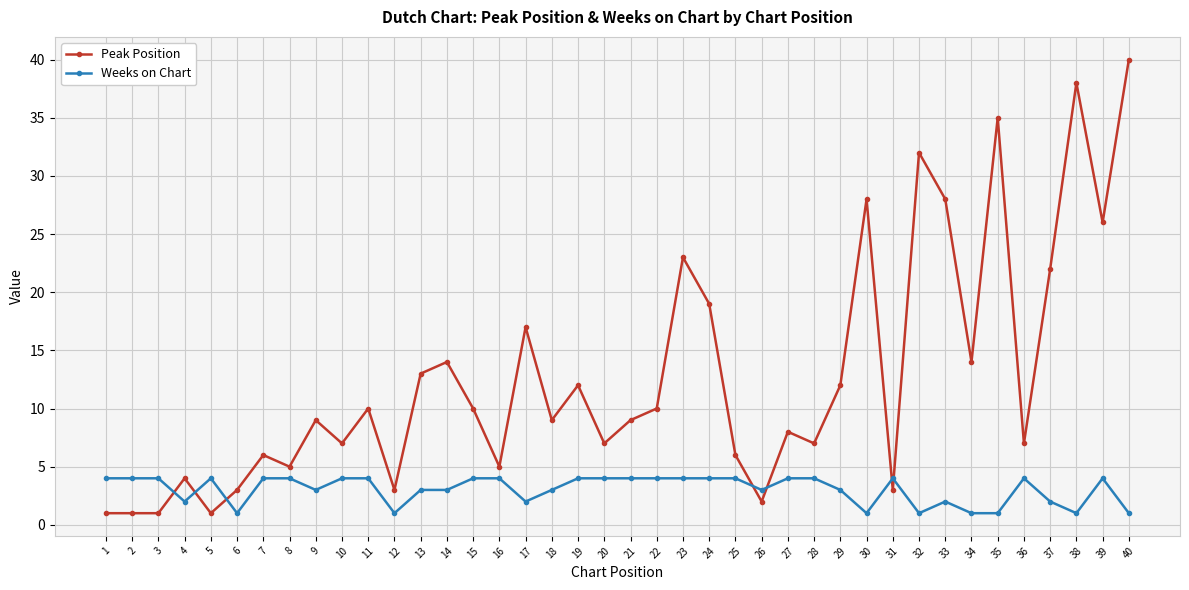

At which label does Peak Position reach its peak?

40